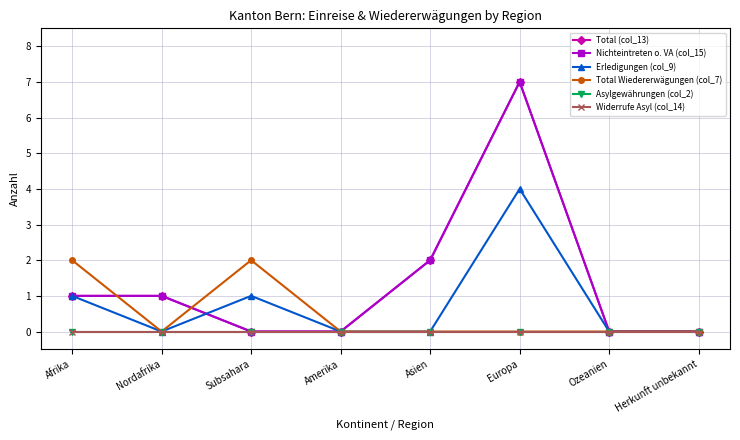

Does the chart have visible grid lines?

Yes